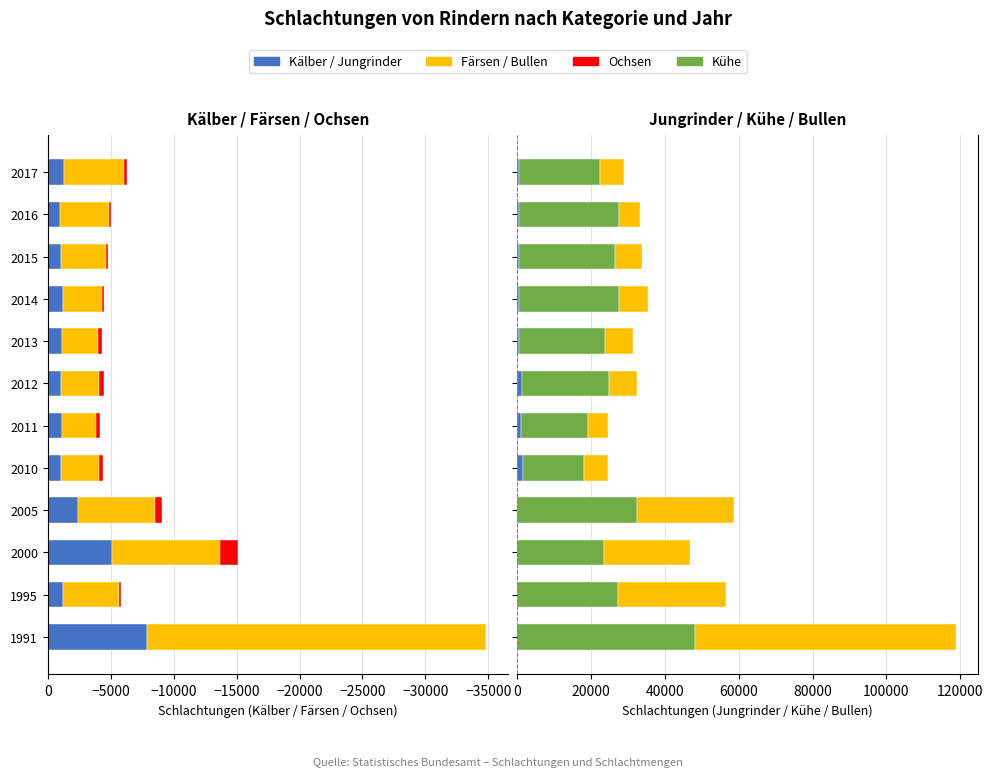

Count the number of categories in the chart.

12